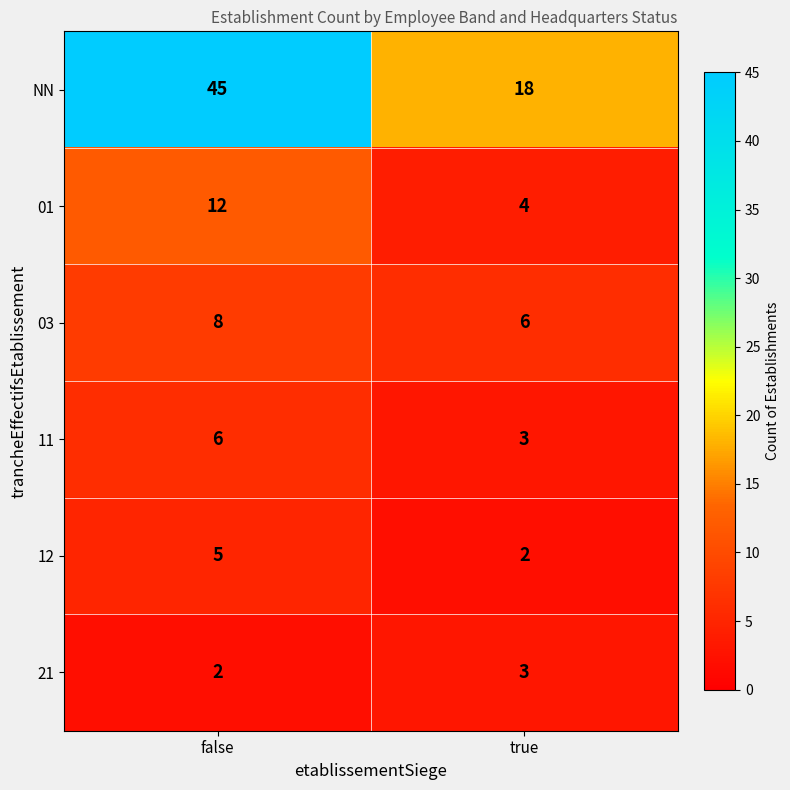

The 21 series shows 2 at false. True or false?

True